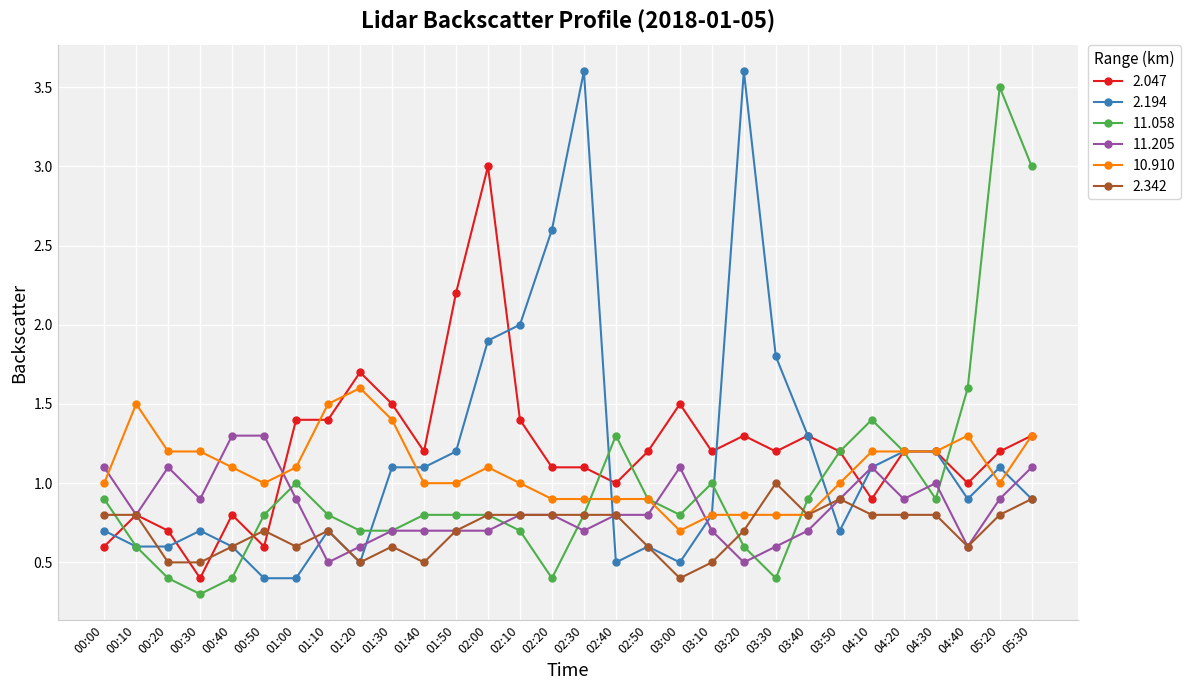

What is the spread (max minus min) of values at 00:20?

0.8